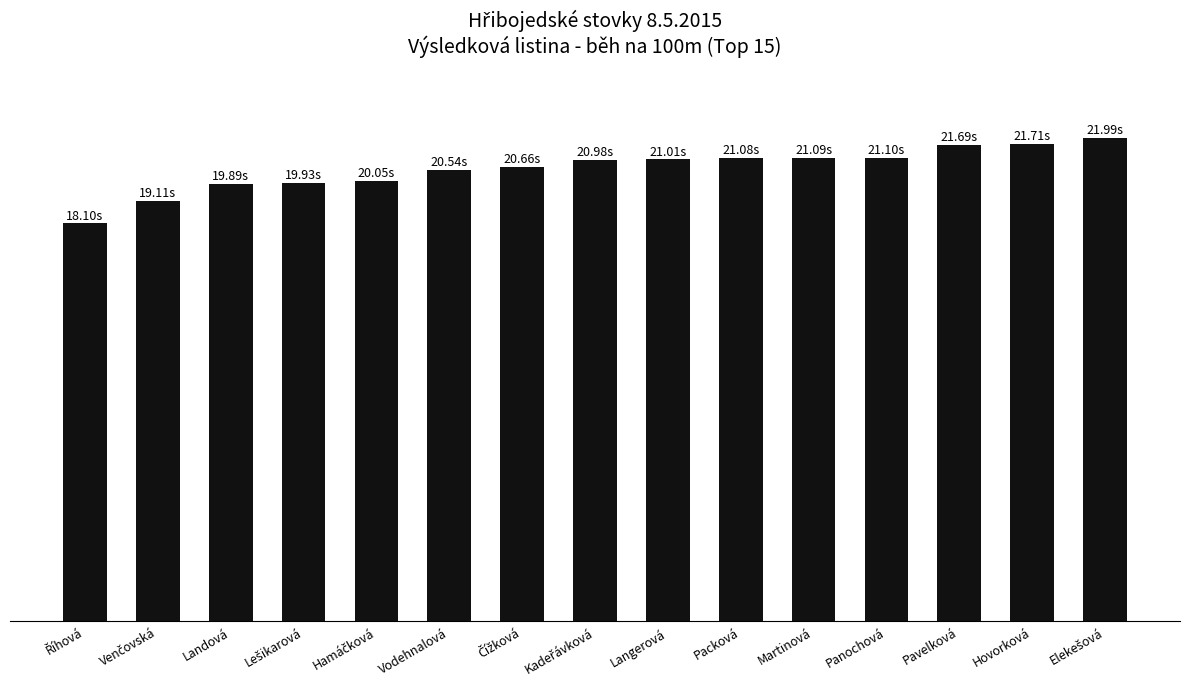

Does the chart contain any negative values?

No